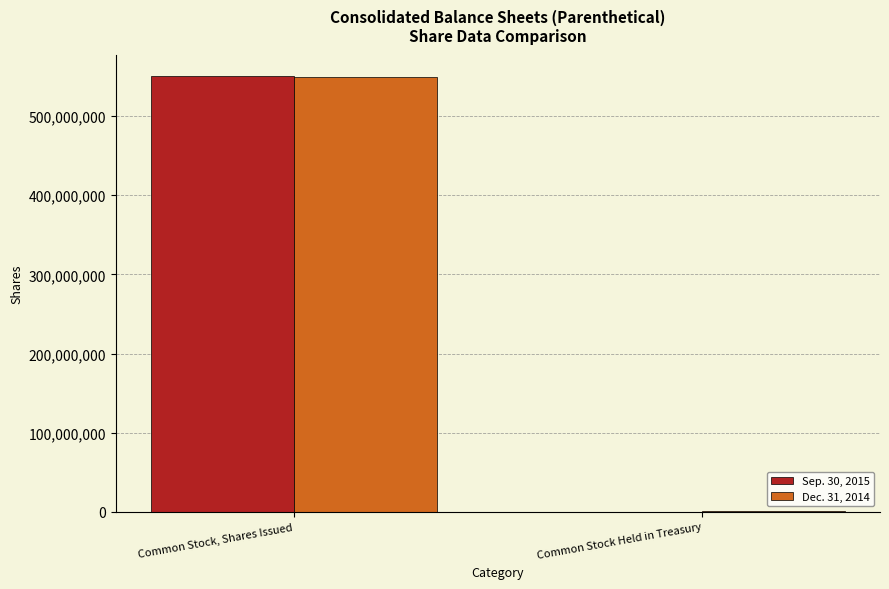

Which label corresponds to the largest value in the chart?

Common Stock, Shares Issued